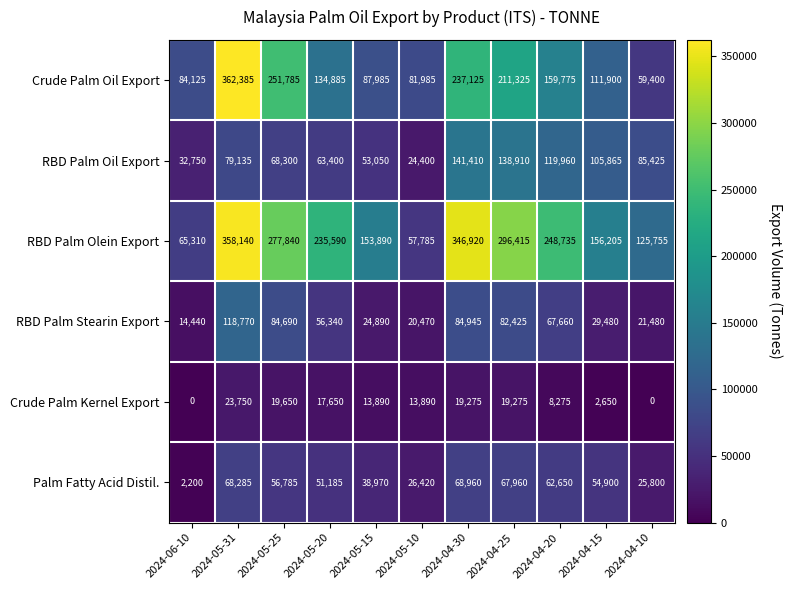

What is the sum of all Crude Palm Kernel Export values?

138305